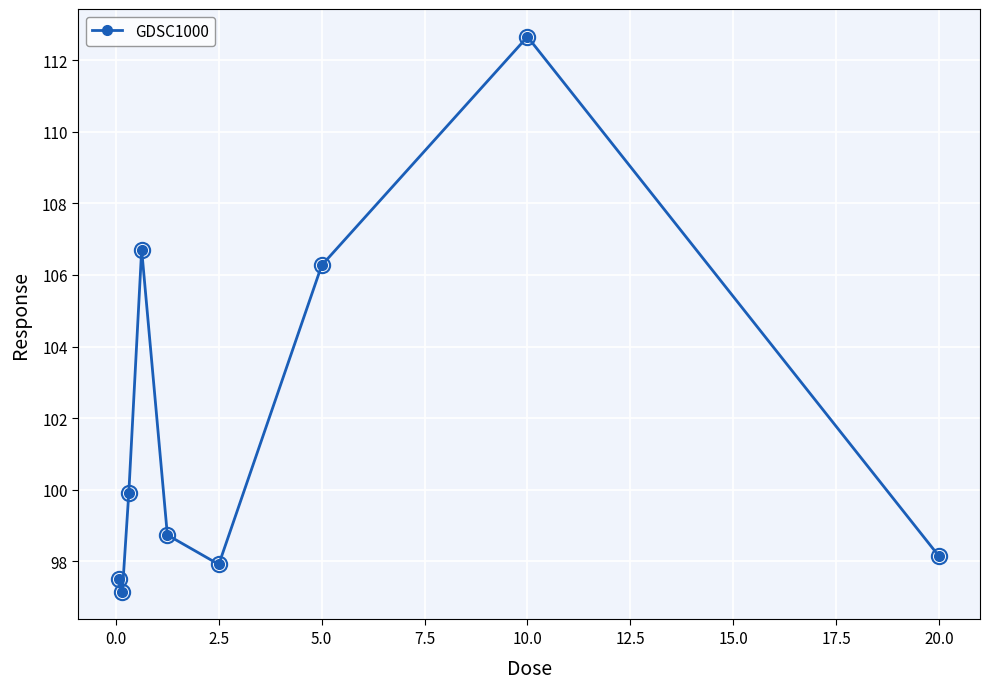

What is the average value?

101.7